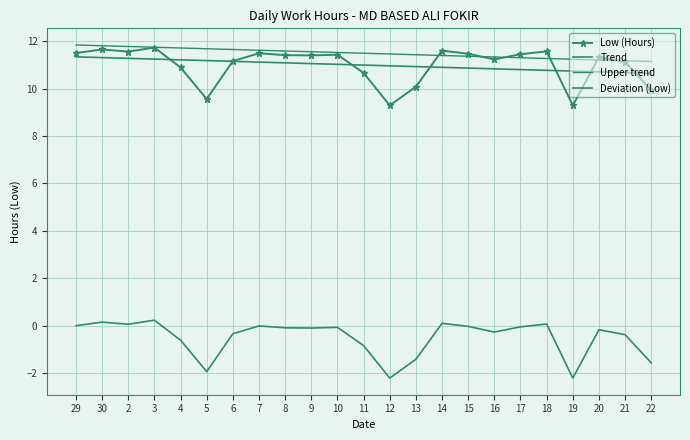

True or false: Trend has more than 2 points higher than both neighbors.

False